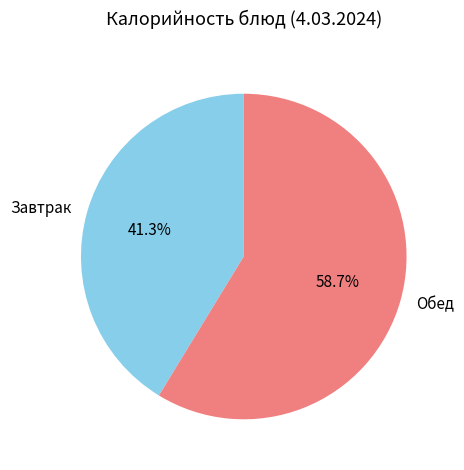

What percentage is NOT represented by Обед?

41.3%